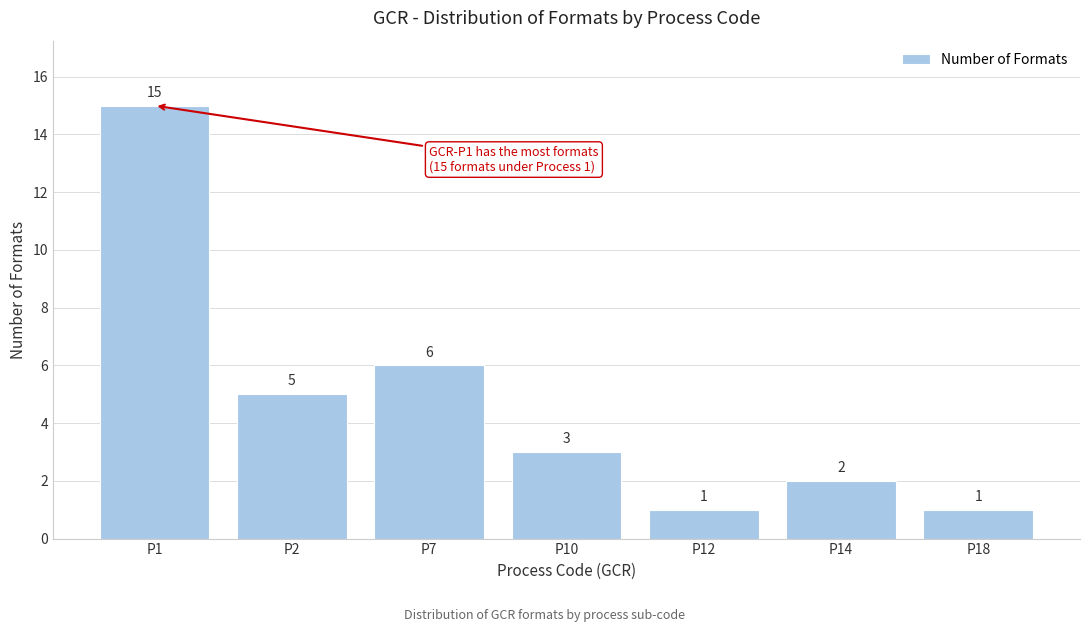

Reading left to right, transcribe all the data shown in this chart.

15	5	6	3	1	2	1